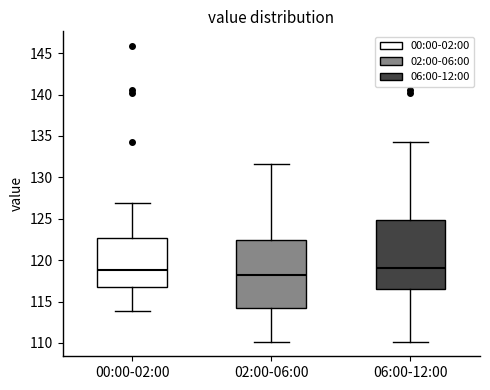

Reading left to right, read every box against the y-axis: the position of its median line, the range the box covers, and the ends of its whiskers. The values are not printed on the chart, so give them approximately, as read against the axis.

00:00-02:00: median 119.0, box 117.0 to 122.5, whiskers 114.0 to 127.0
02:00-06:00: median 118.0, box 114.0 to 122.5, whiskers 110.0 to 131.5
06:00-12:00: median 119.0, box 116.5 to 125.0, whiskers 110.0 to 134.5